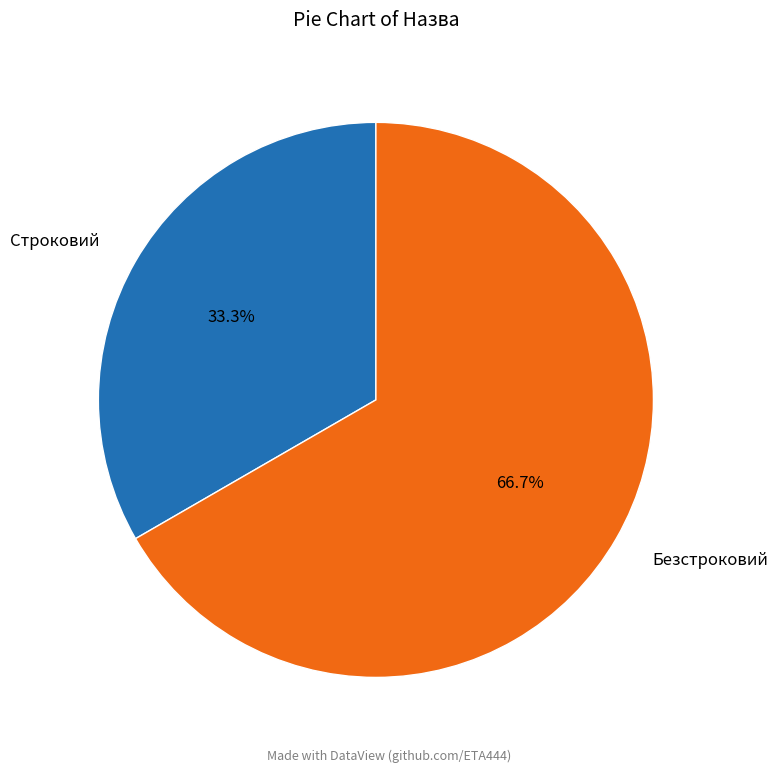

To the nearest percent, what percentage of the pie is Безстроковий?

67%